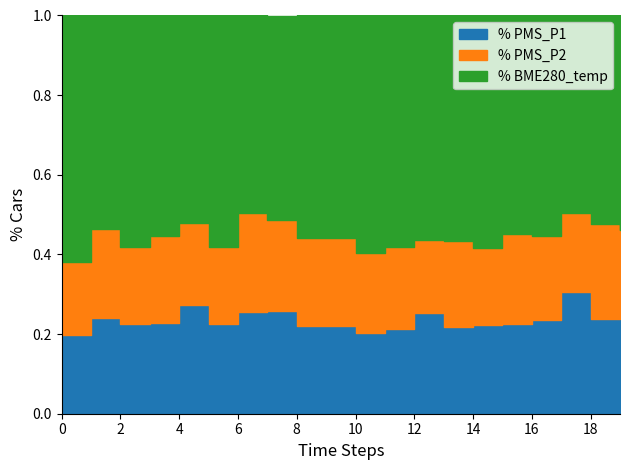

Rank the series at 01:30 from lowest to highest value.

PMS_P2, PMS_P1, BME280_temperature